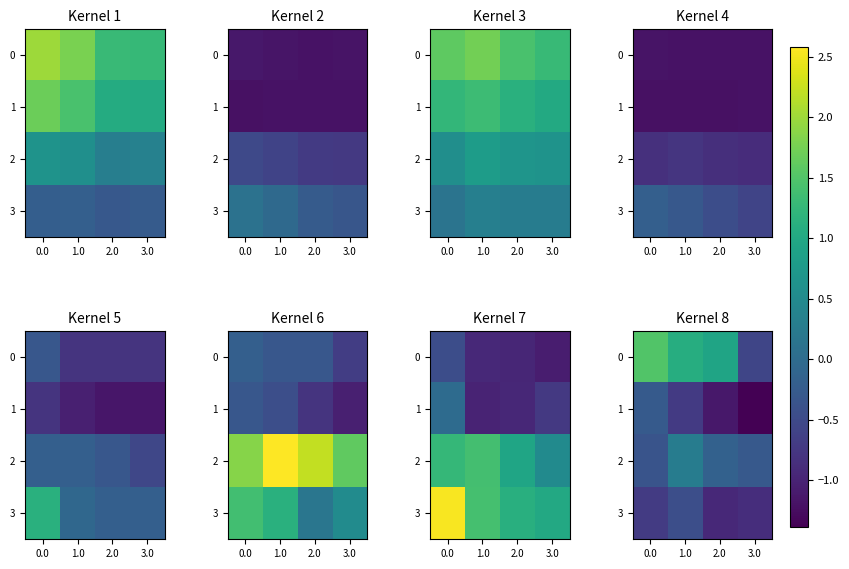

What is the spread (max minus min) of values at 3.0?

1.1